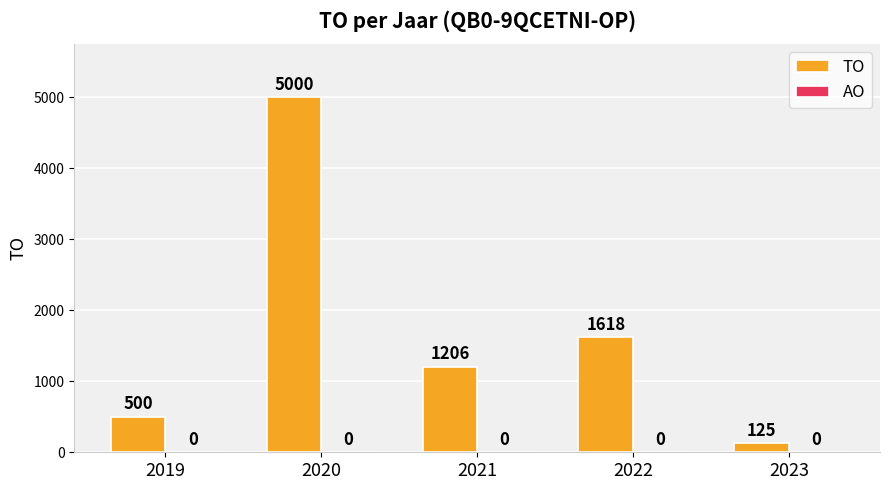

What is the value of the 2nd bar from the left?

5000